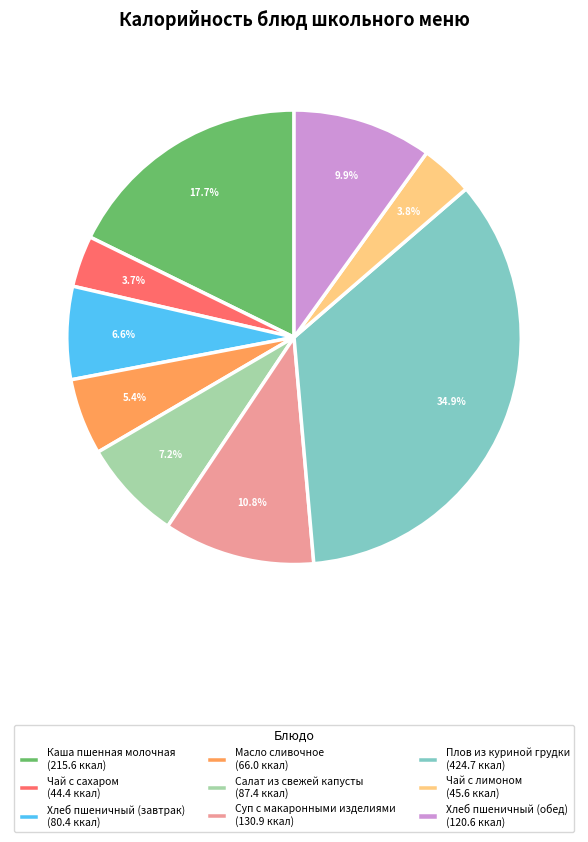

What is the ratio of the value at Салат из свежей капусты (87.4 ккал) to the value at Хлеб пшеничный (завтрак) (80.4 ккал)?

1.1